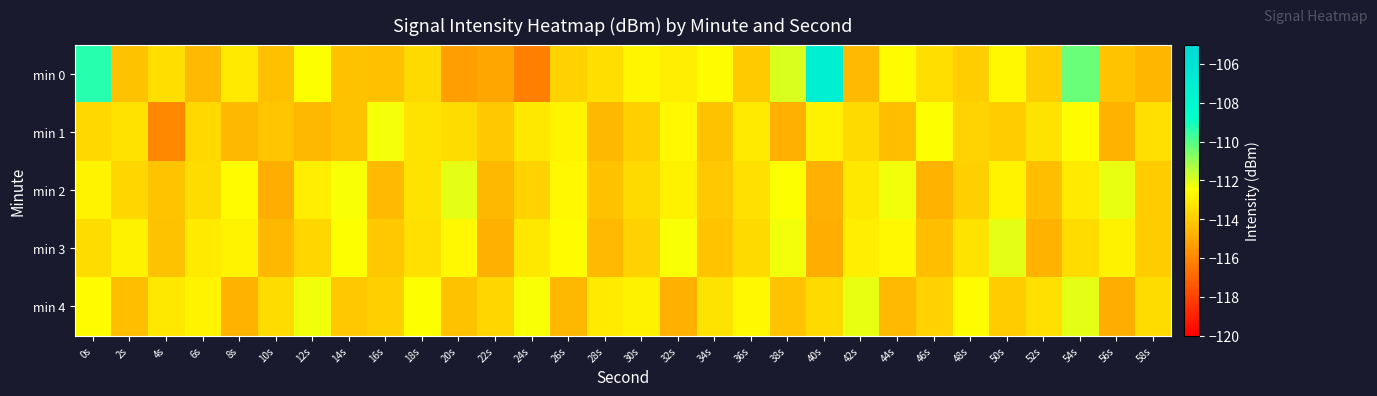

Between 0s and 38s, which series saw the biggest shift?

min 0